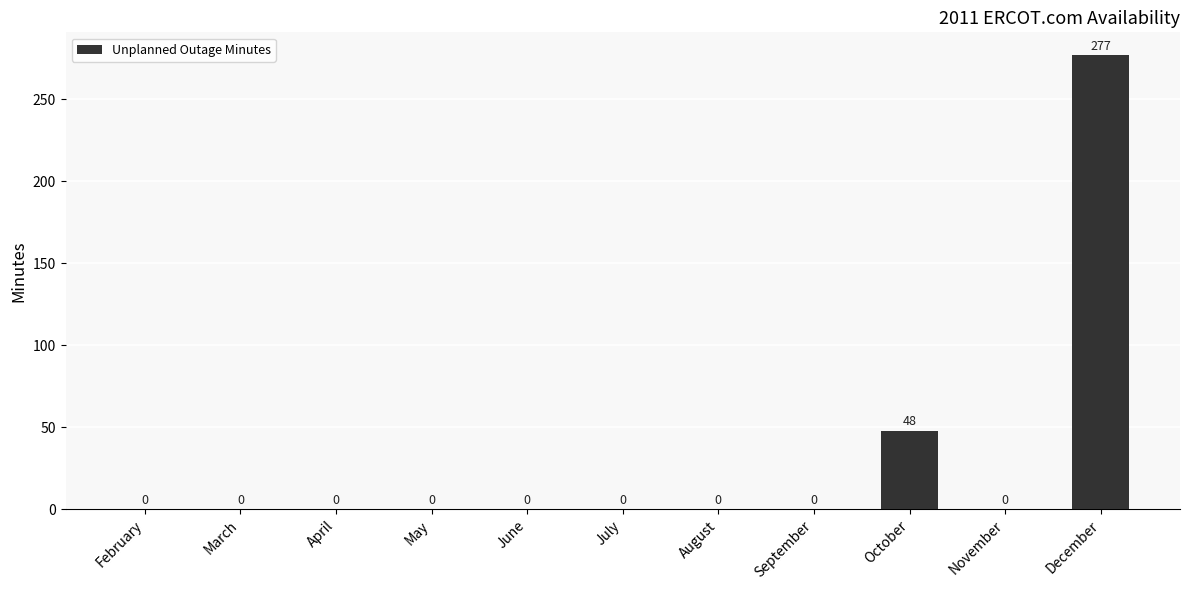

Where is the data nearest to the value 138?

October